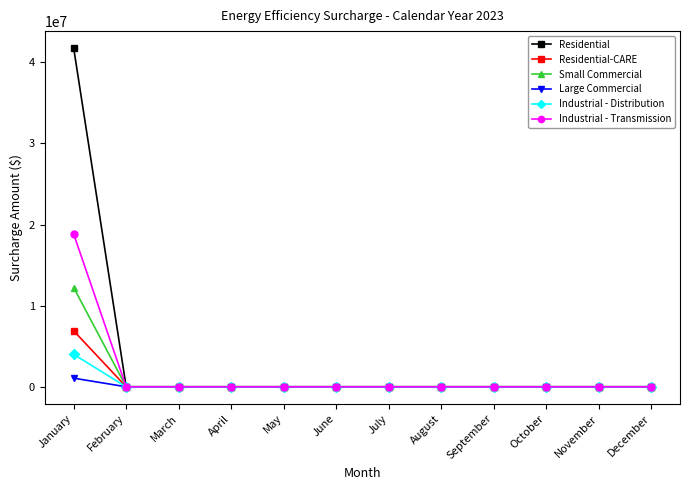

True or false: Residential-CARE has a value of -2411679.3 at March.

False